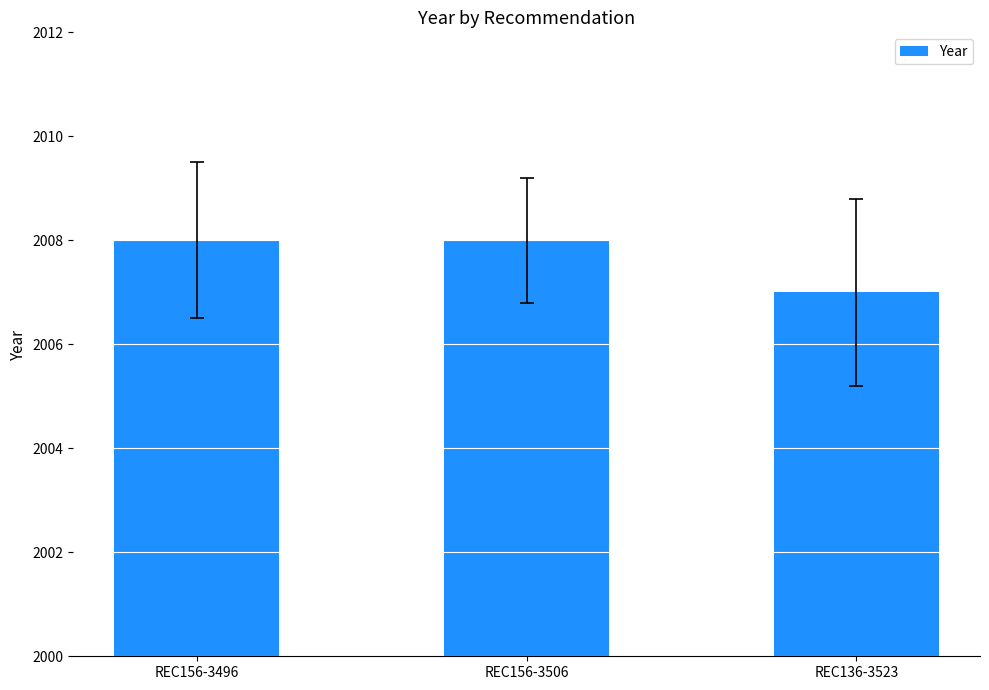

Approximately how many times larger is the value at REC156-3496 compared to REC156-3506?

1.0